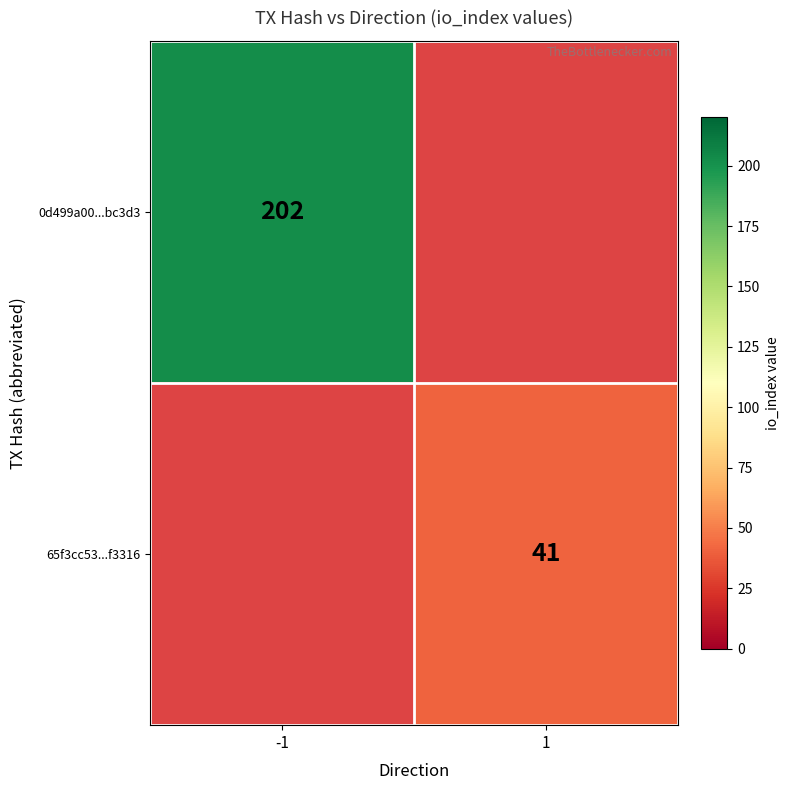

True or false: 0d499a00...bc3d3 has a value of 202 at -1.

True